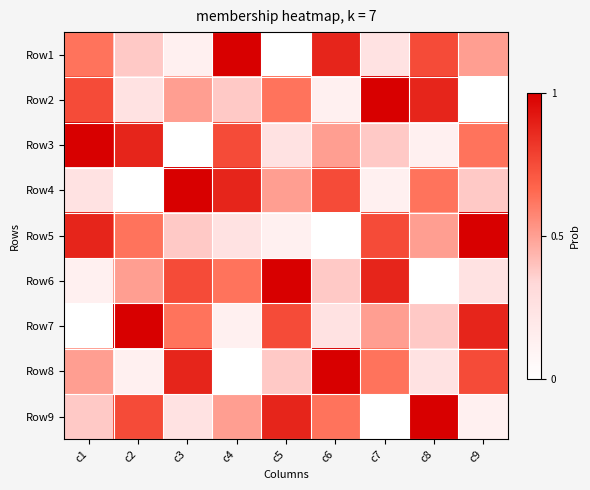

What is the maximum value for Row1?

1.0